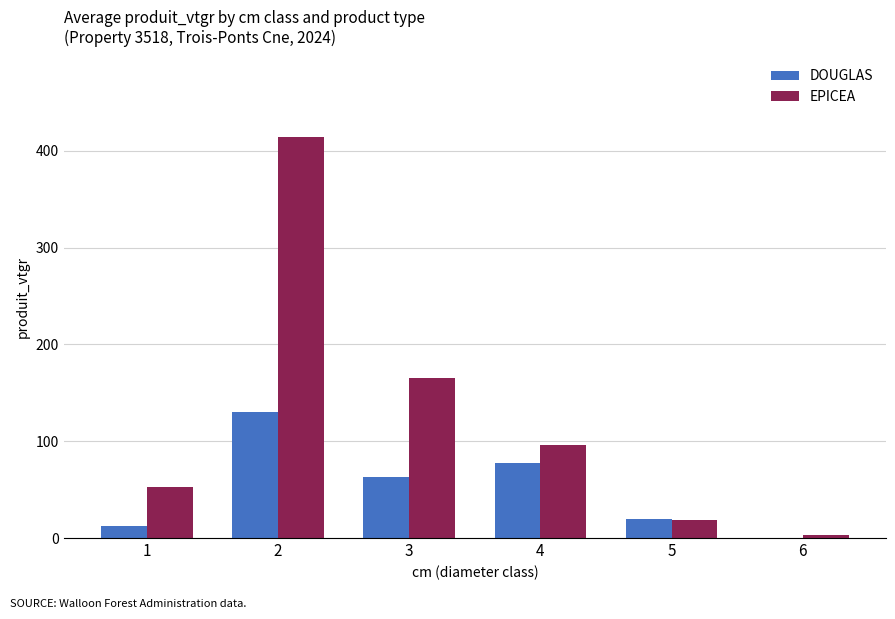

Does the chart contain stacked bars?

No